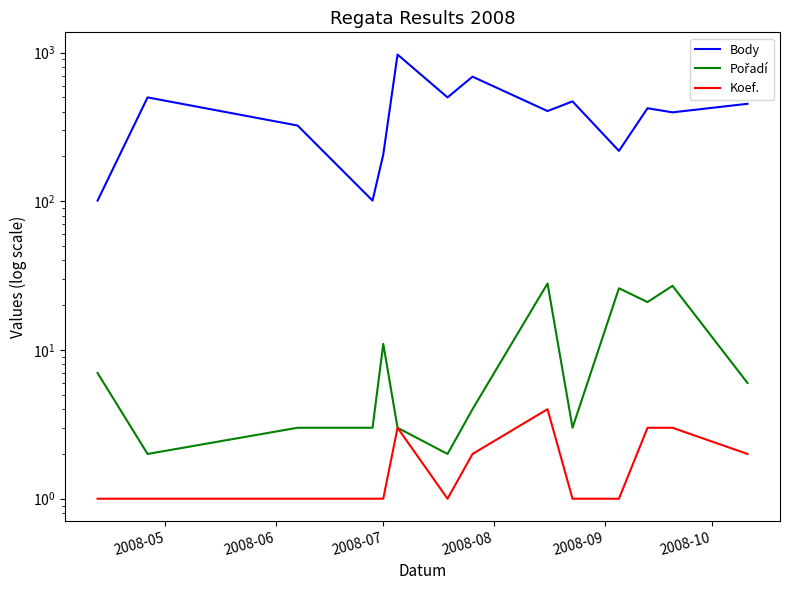

What is the value of the Body point at the 7th from the left?

499